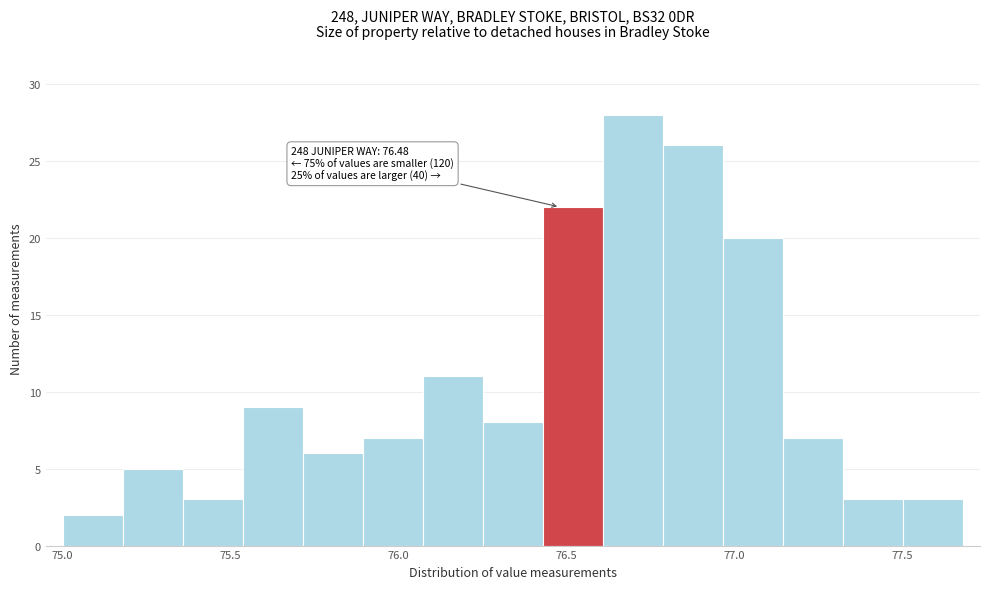

Around what value on the x-axis is the tallest bar? Give the approximate position of its centre, as read against the axis.

76.70